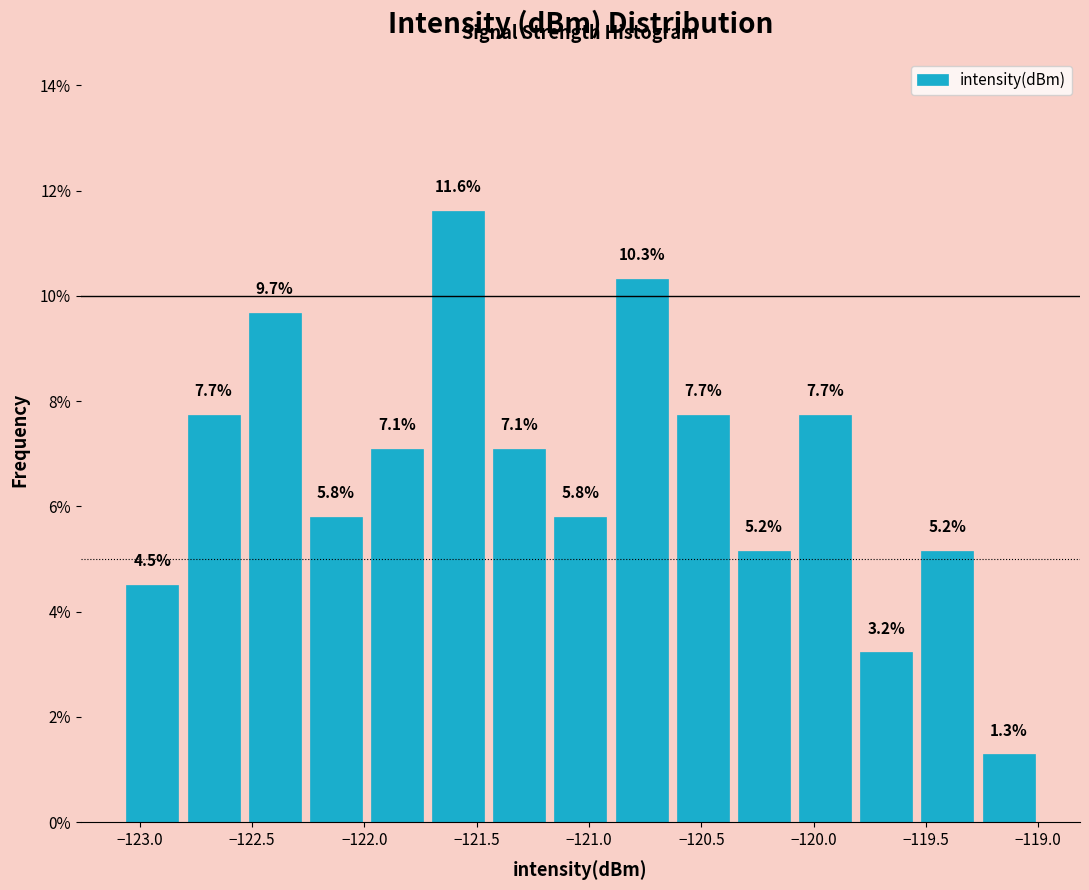

Over which range of the x-axis is the bar tallest?

-121.70 to -121.45